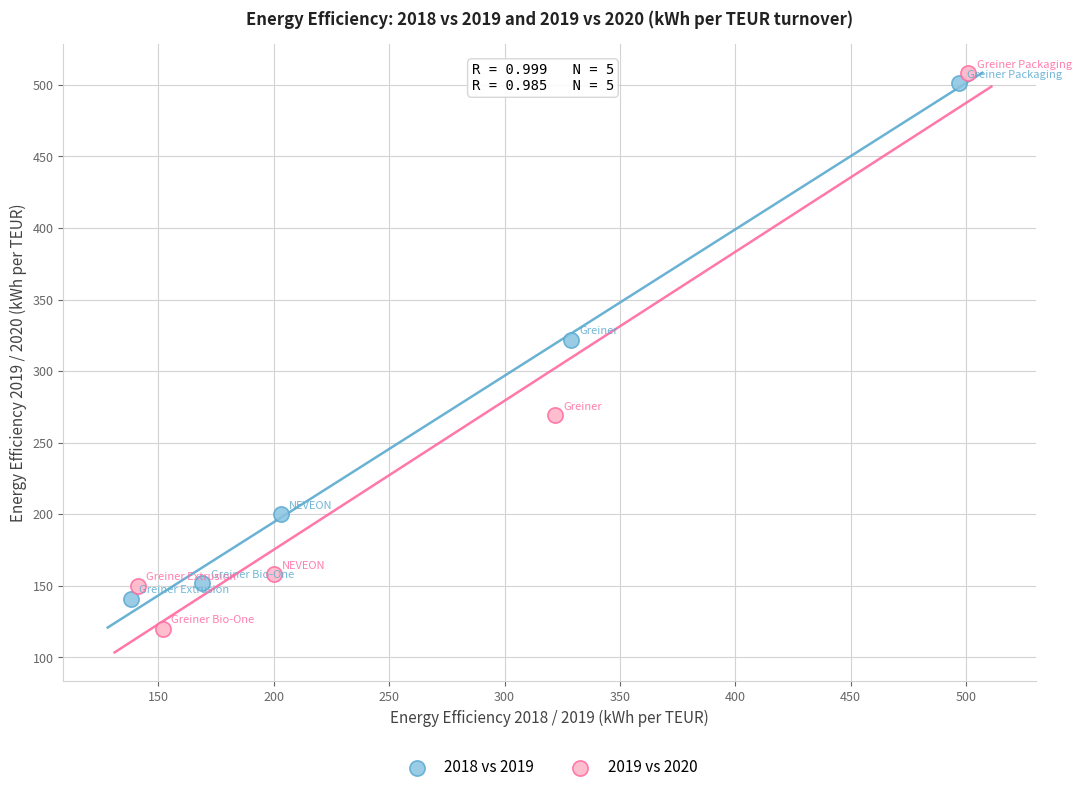

Which series contains the lowest Y value?

2019 vs 2020